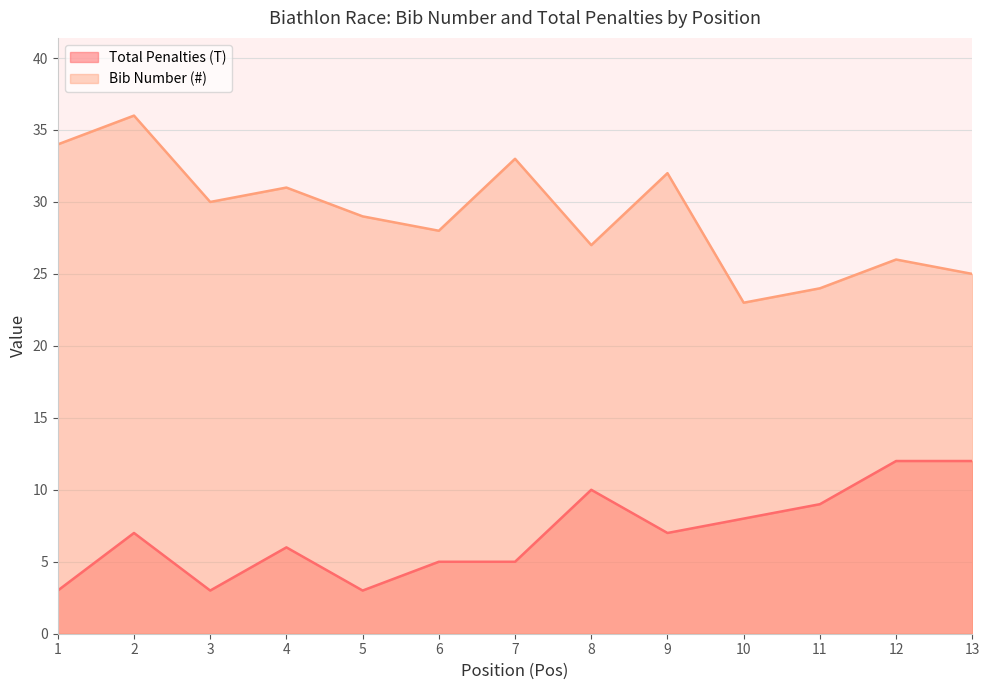

How many Total Penalties (T) values are between 5 and 9?

7